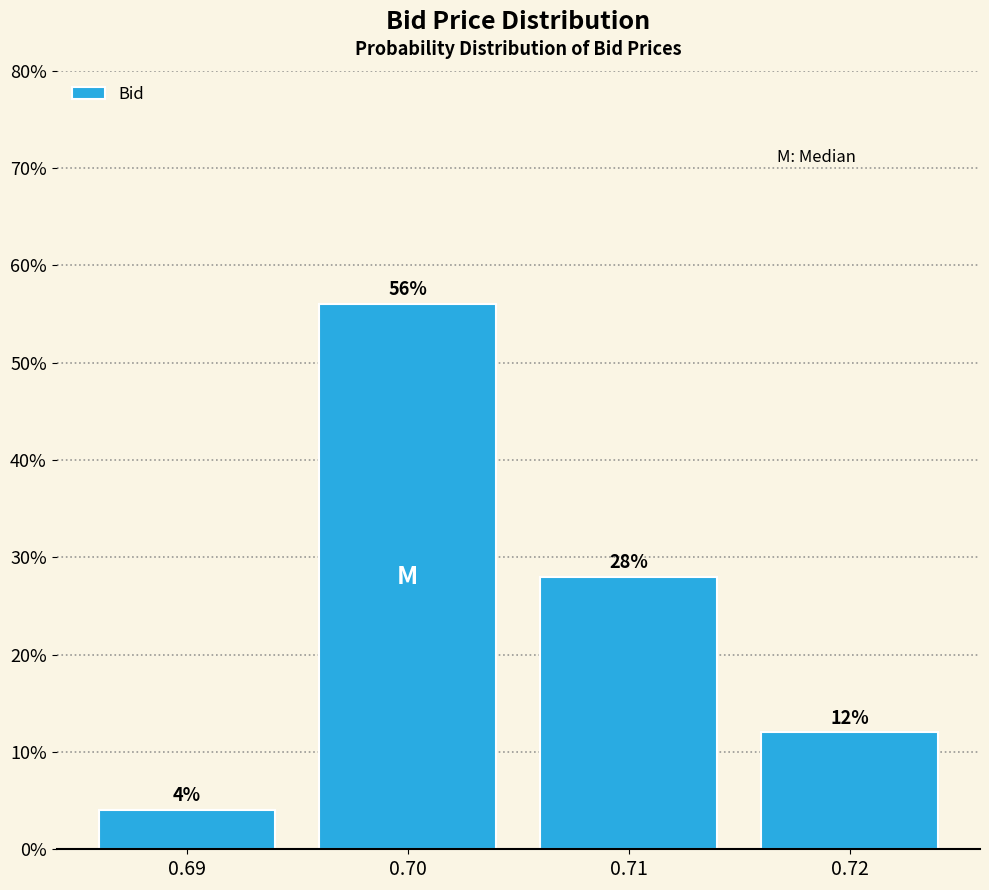

Reading left to right, list every bar in this chart as the range it spans on the x-axis followed by its height.

0.685 to 0.695: 4
0.695 to 0.705: 56
0.705 to 0.715: 28
0.715 to 0.725: 12